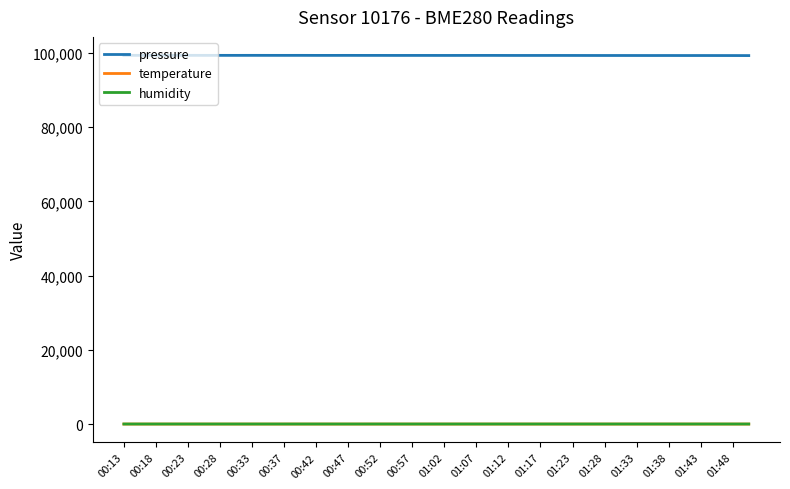

True or false: humidity has more than 0 points higher than both neighbors.

True